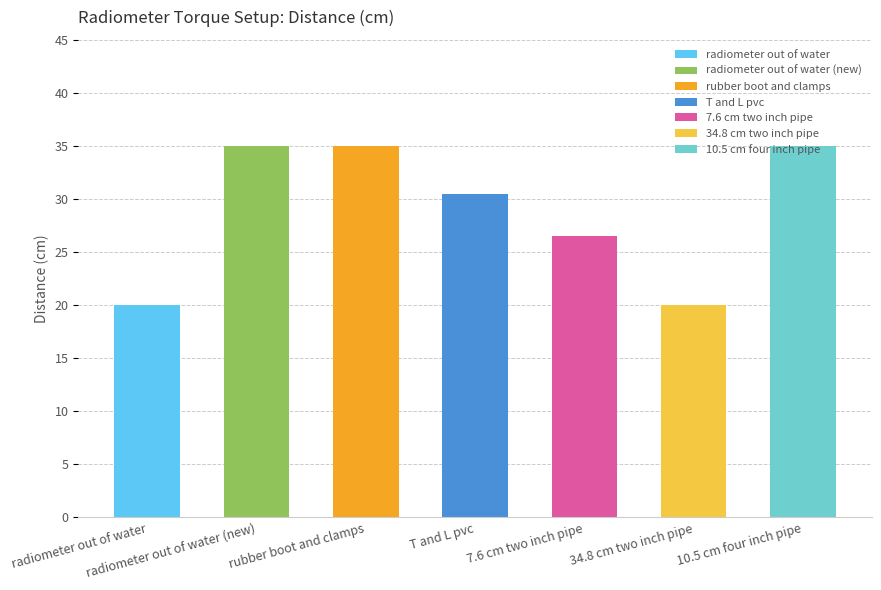

What position from the right is radiometer out of water (new)?

6